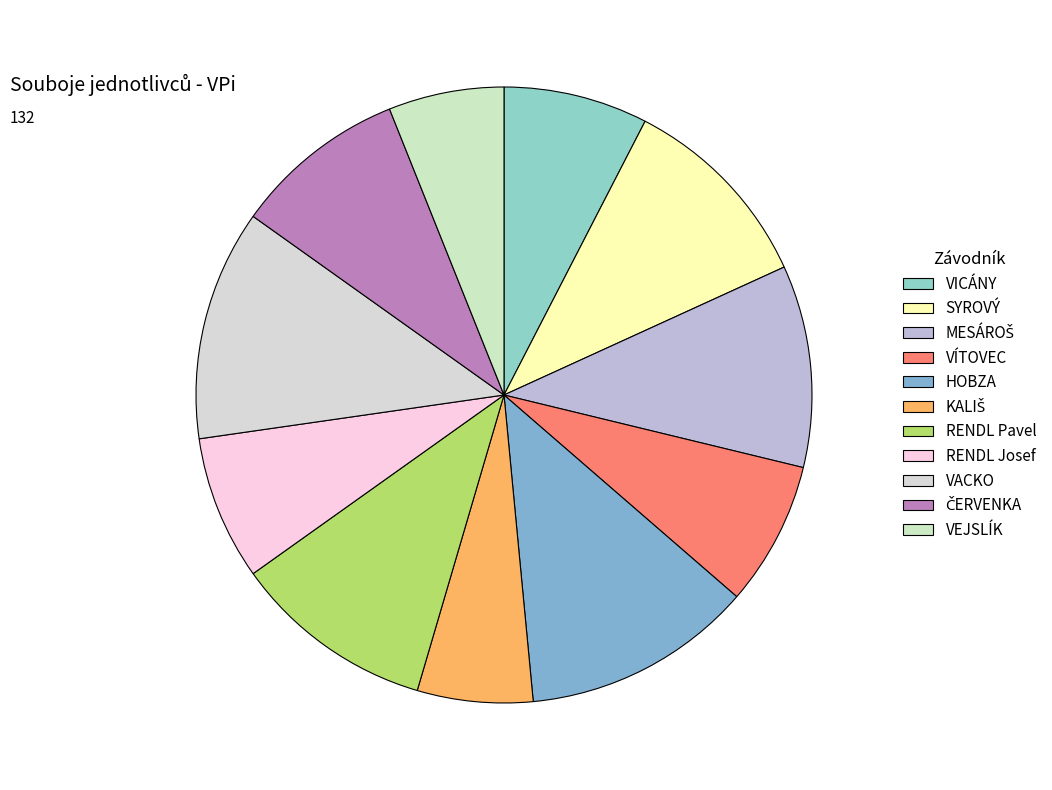

What portion of the pie excludes HOBZA?

87.9%